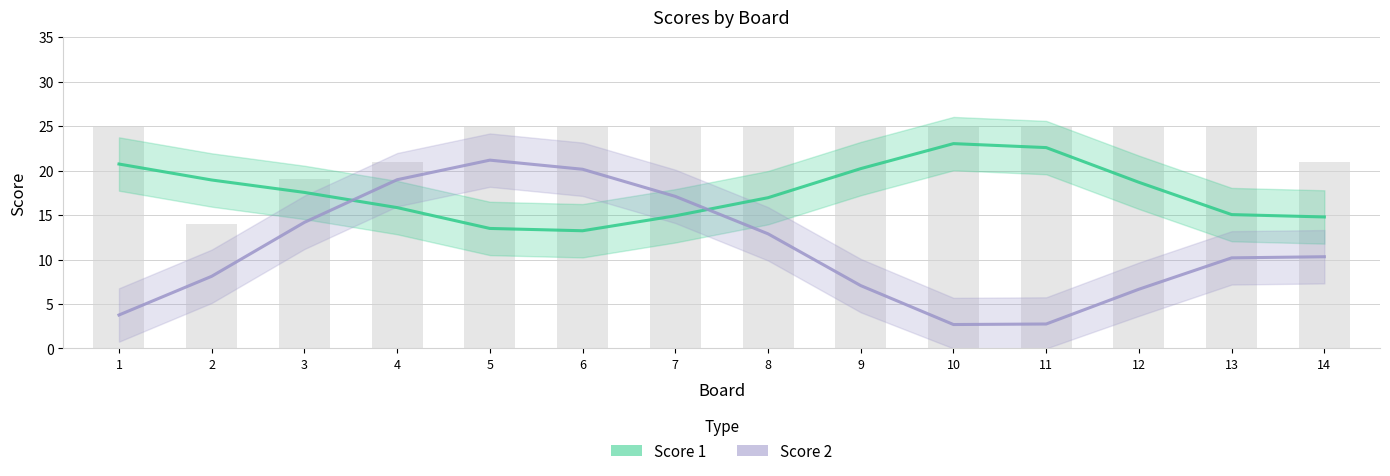

How many groups of bars are there?

14